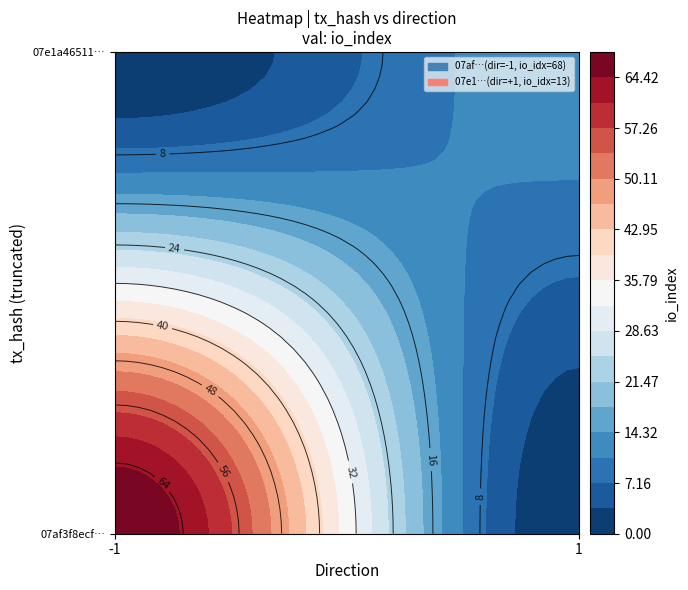

Which has a higher value, direction or io_index?

io_index